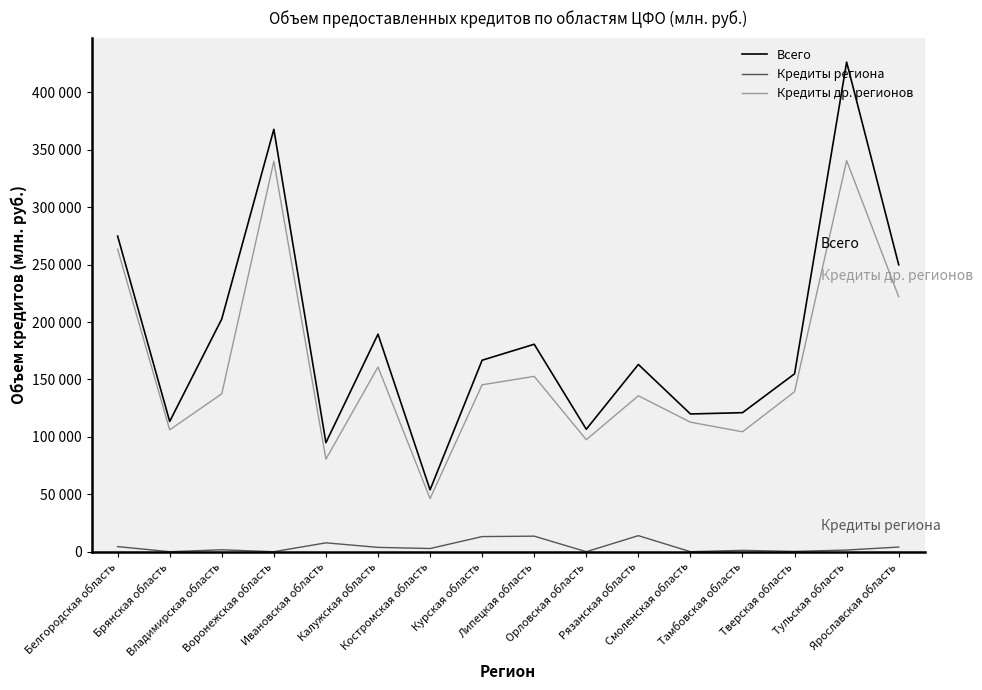

Where is Кредиты региона nearest to the value 6984?

Ивановская область